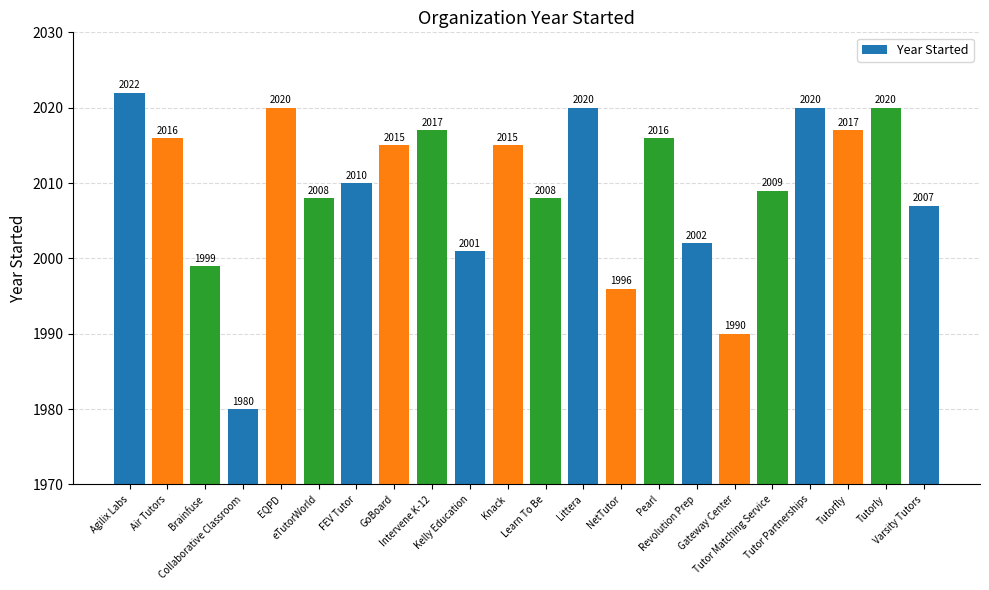

Is it true that the value at NetTutor is 3197?

False